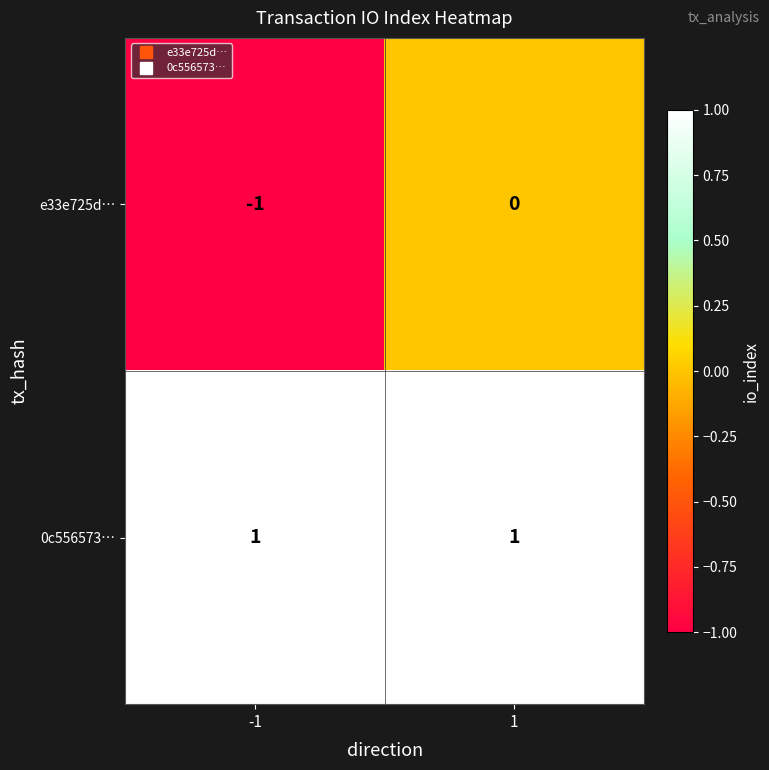

What is the smallest value displayed?

-1